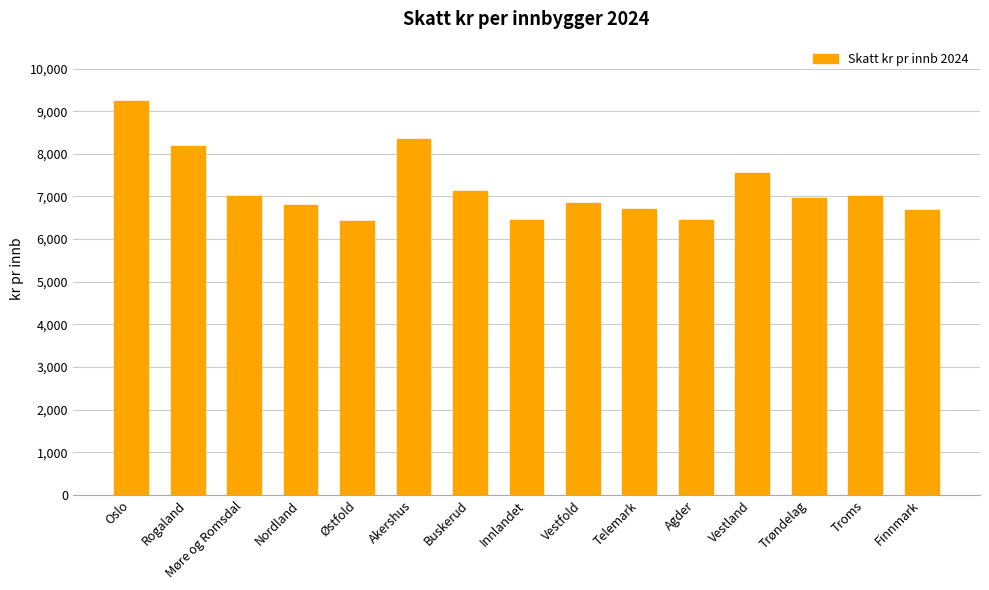

What is the maximum value shown in the chart?

9244.0